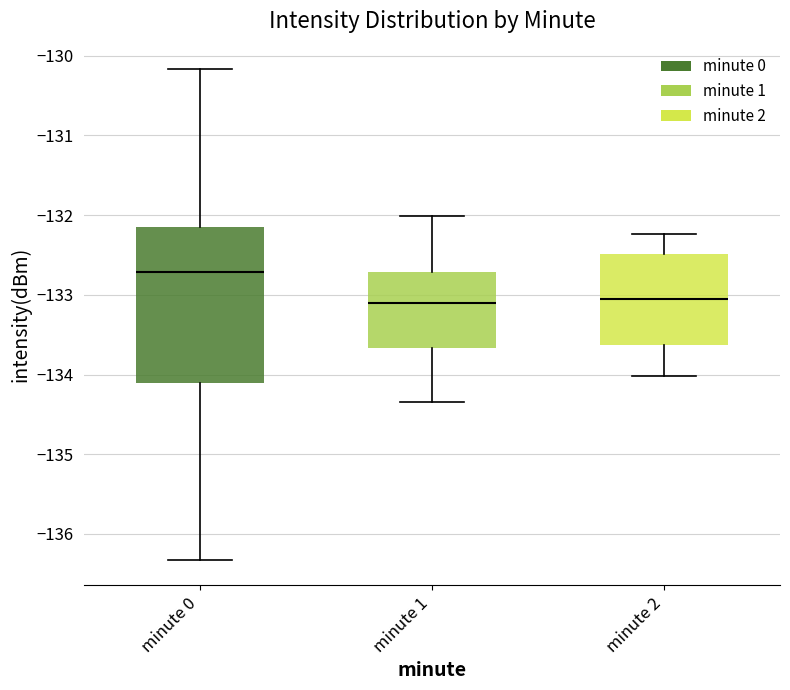

Reading left to right, read every box against the y-axis: the position of its median line, the range the box covers, and the ends of its whiskers. The values are not printed on the chart, so give them approximately, as read against the axis.

minute 0: median -132.7, box -134.1 to -132.1, whiskers -136.3 to -130.2
minute 1: median -133.1, box -133.7 to -132.7, whiskers -134.3 to -132.0
minute 2: median -133.1, box -133.6 to -132.5, whiskers -134.0 to -132.2